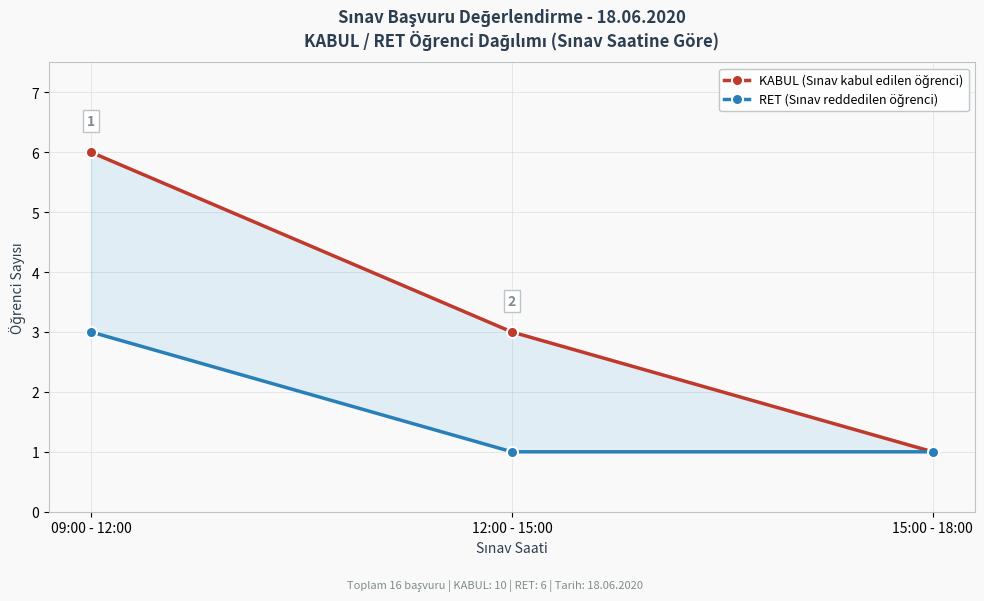

At which category is the sum across all series the highest?

09:00 - 12:00